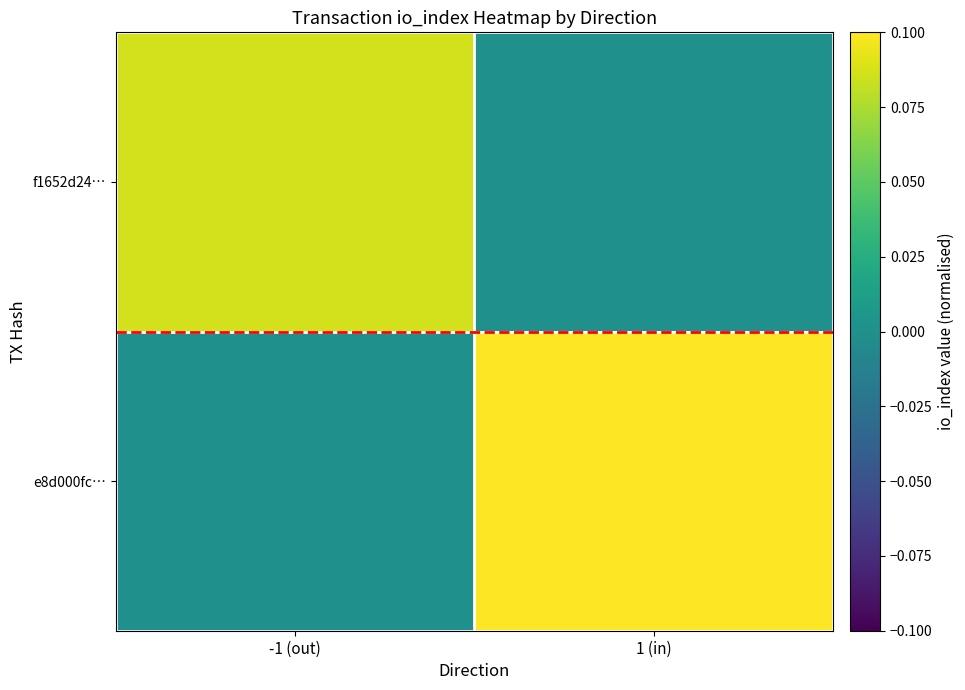

Reading right to left, transcribe all the data shown in this chart.

f1652d24…: 1 (in)=0.0	-1 (out)=0.1
e8d000fc…: 1 (in)=0.1	-1 (out)=0.0